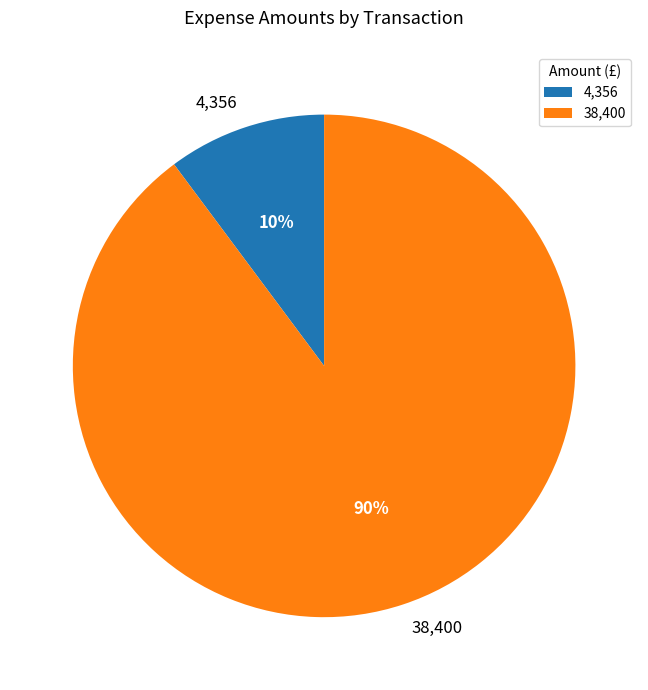

Does 38,400 account for over 50% of the chart?

Yes